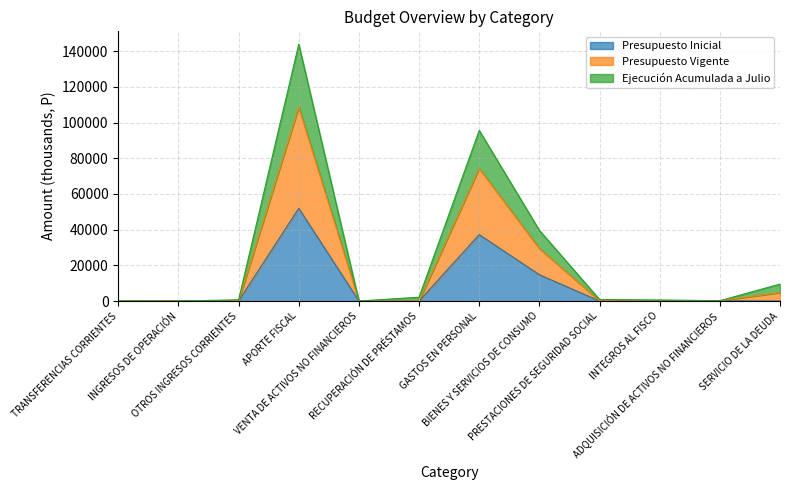

Reading left to right, what are all the values shown in this chart?

Presupuesto Inicial: TRANSFERENCIAS CORRIENTES=0.0	INGRESOS DE OPERACIÓN=2.2	OTROS INGRESOS CORRIENTES=52.6	APORTE FISCAL=51985.3	VENTA DE ACTIVOS NO FINANCIEROS=0.0	RECUPERACIÓN DE PRÉSTAMOS=0.0	GASTOS EN PERSONAL=37226.5	BIENES Y SERVICIOS DE CONSUMO=14722.4	PRESTACIONES DE SEGURIDAD SOCIAL=0.0	INTEGROS AL FISCO=0.9	ADQUISICIÓN DE ACTIVOS NO FINANCIEROS=90.3	SERVICIO DE LA DEUDA=0.0
Presupuesto Vigente: TRANSFERENCIAS CORRIENTES=44.8	INGRESOS DE OPERACIÓN=4.5	OTROS INGRESOS CORRIENTES=677.7	APORTE FISCAL=143950.6	VENTA DE ACTIVOS NO FINANCIEROS=18.2	RECUPERACIÓN DE PRÉSTAMOS=2132.7	GASTOS EN PERSONAL=95589.3	BIENES Y SERVICIOS DE CONSUMO=39614.4	PRESTACIONES DE SEGURIDAD SOCIAL=858.4	INTEGROS AL FISCO=597.0	ADQUISICIÓN DE ACTIVOS NO FINANCIEROS=180.6	SERVICIO DE LA DEUDA=9493.7
Ejecución Acumulada a Julio: TRANSFERENCIAS CORRIENTES=0.0	INGRESOS DE OPERACIÓN=4.4	OTROS INGRESOS CORRIENTES=106.5	APORTE FISCAL=108717.4	VENTA DE ACTIVOS NO FINANCIEROS=0.0	RECUPERACIÓN DE PRÉSTAMOS=0.0	GASTOS EN PERSONAL=74333.5	BIENES Y SERVICIOS DE CONSUMO=29444.8	PRESTACIONES DE SEGURIDAD SOCIAL=119.5	INTEGROS AL FISCO=3.1	ADQUISICIÓN DE ACTIVOS NO FINANCIEROS=180.6	SERVICIO DE LA DEUDA=4746.8